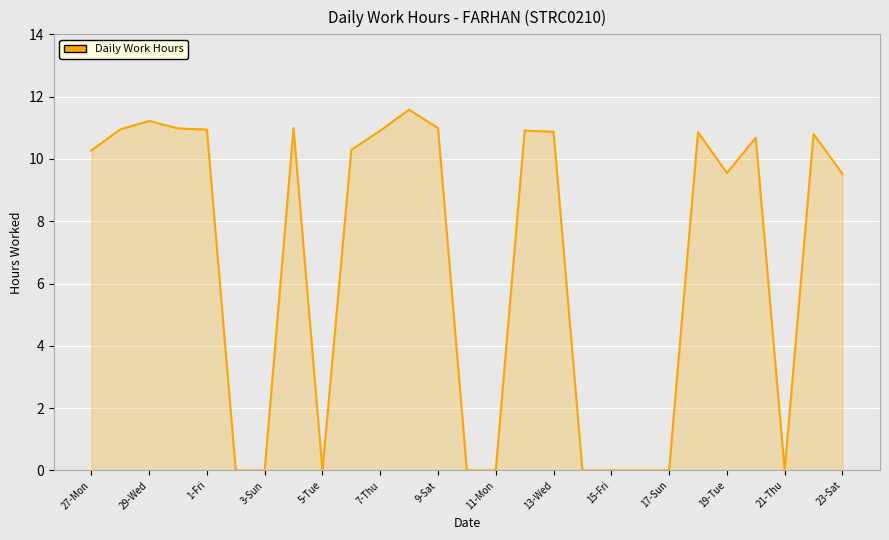

What is the greatest value displayed?

11.6